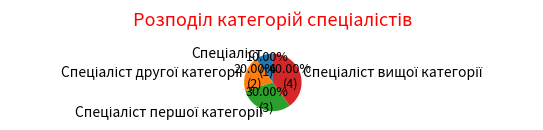

How many slices are in this pie chart?

4